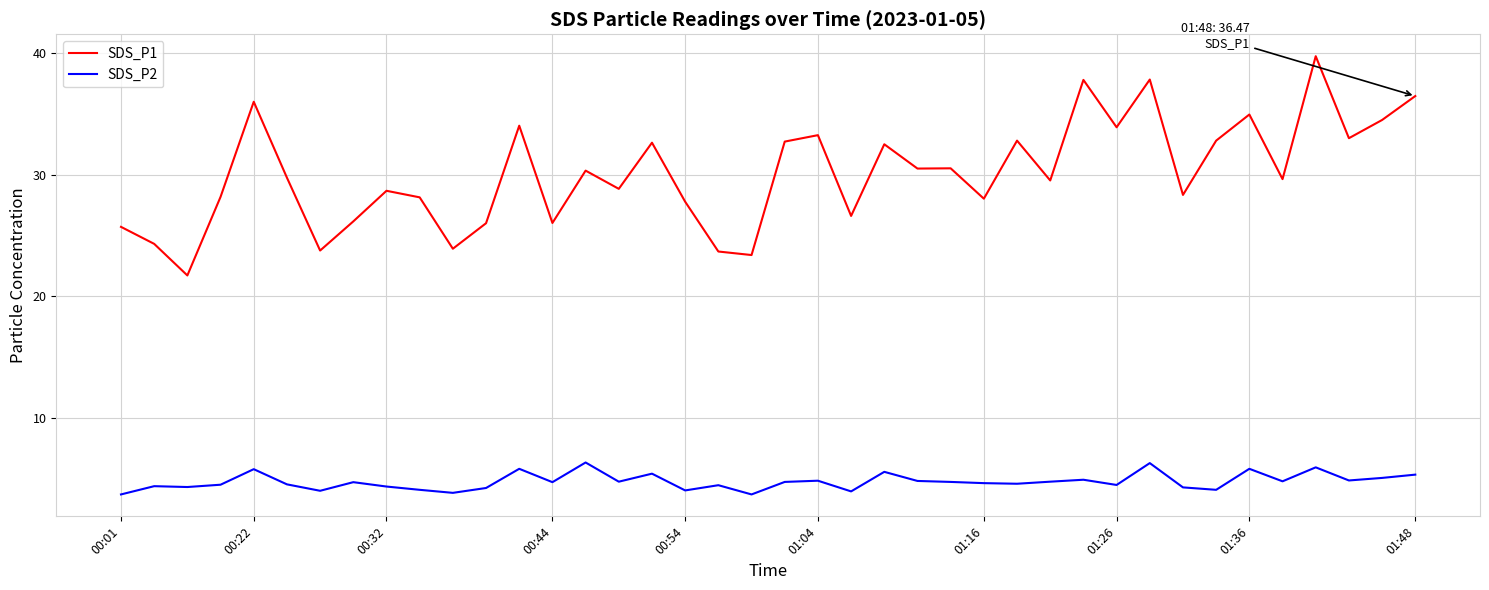

What is the difference between the maximum and minimum values in the SDS_P2 series?

2.6